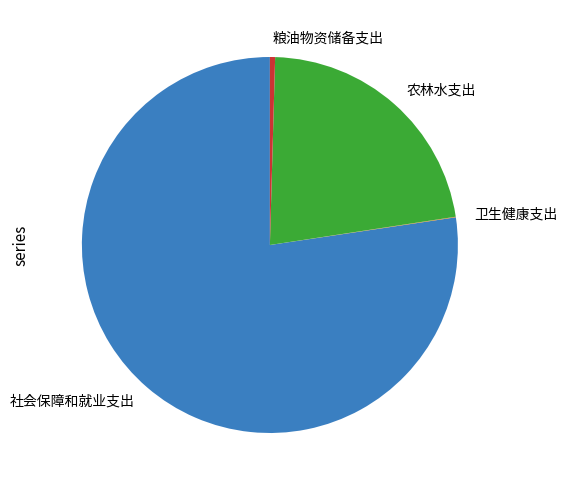

Do 粮油物资储备支出 and 农林水支出 together represent more than half of the pie?

No